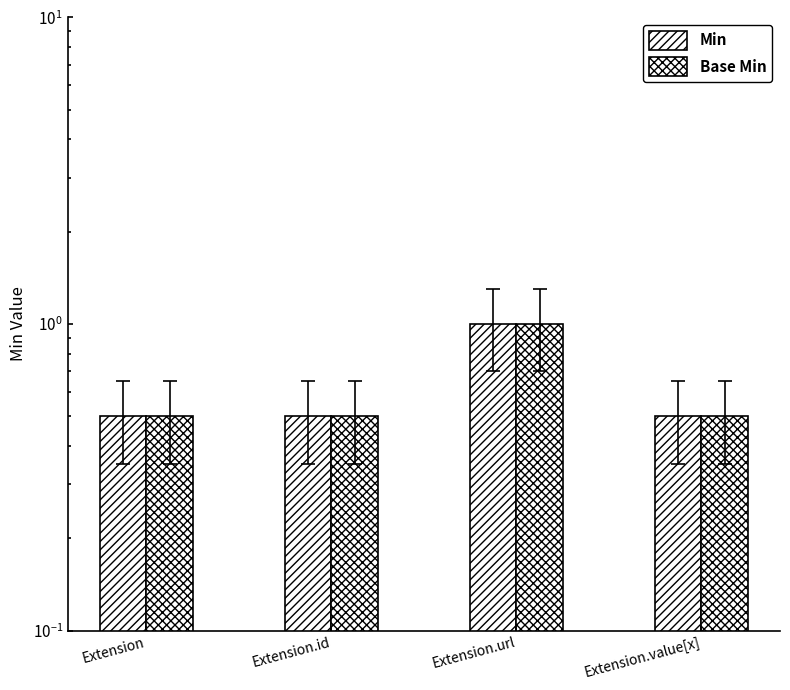

Are the bars grouped side by side (vs. stacked)?

Yes